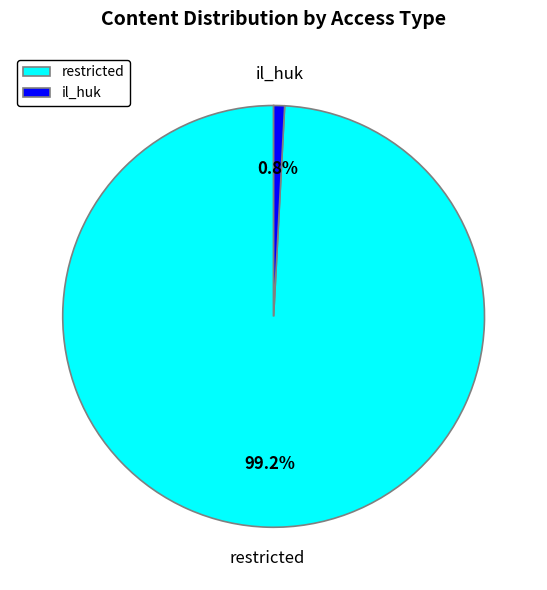

What is the total percentage of il_huk and restricted?

100.0%